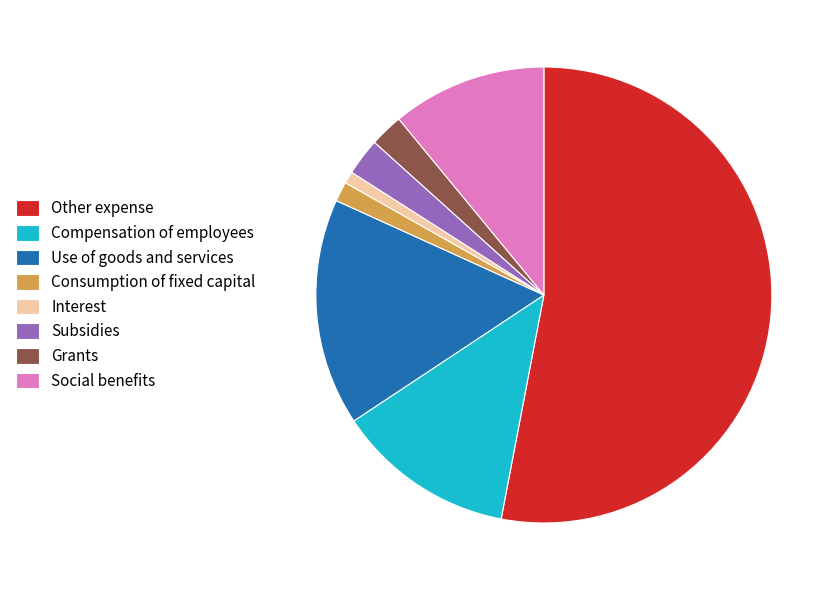

True or false: Use of goods and services accounts for 16% of the total.

True